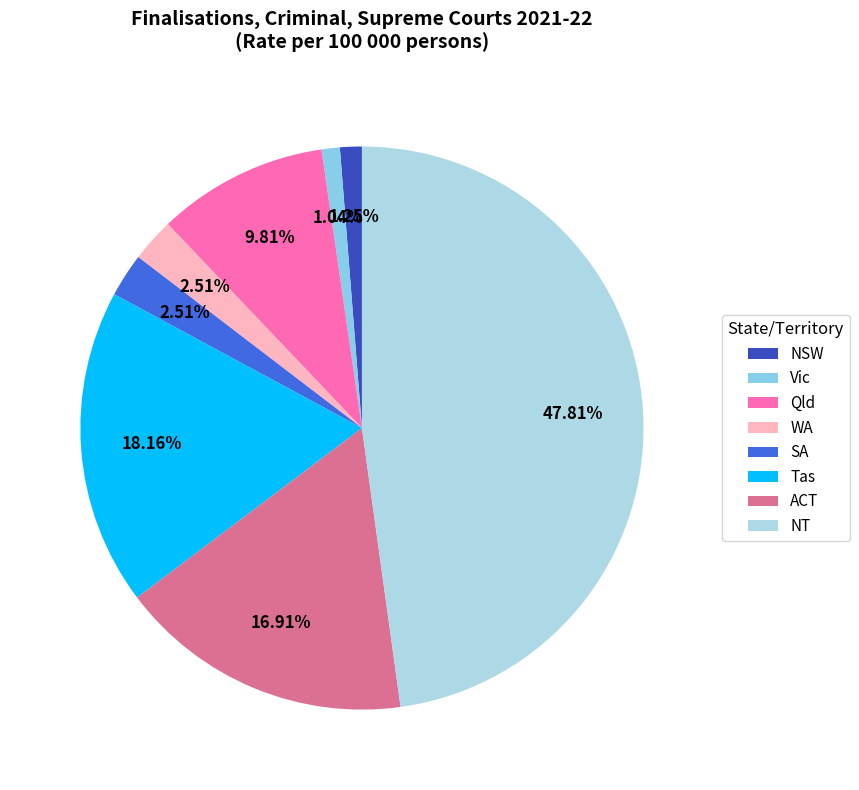

To the nearest percent, what is the average slice percentage?

12%